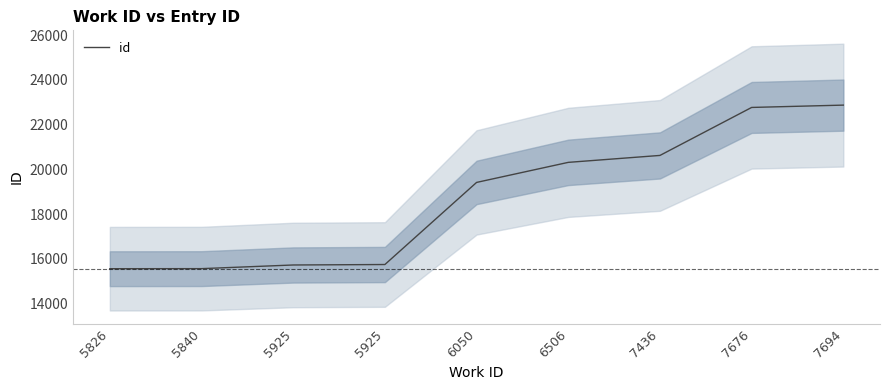

What is the ratio of the value at 7694 to the value at 5925?

1.5